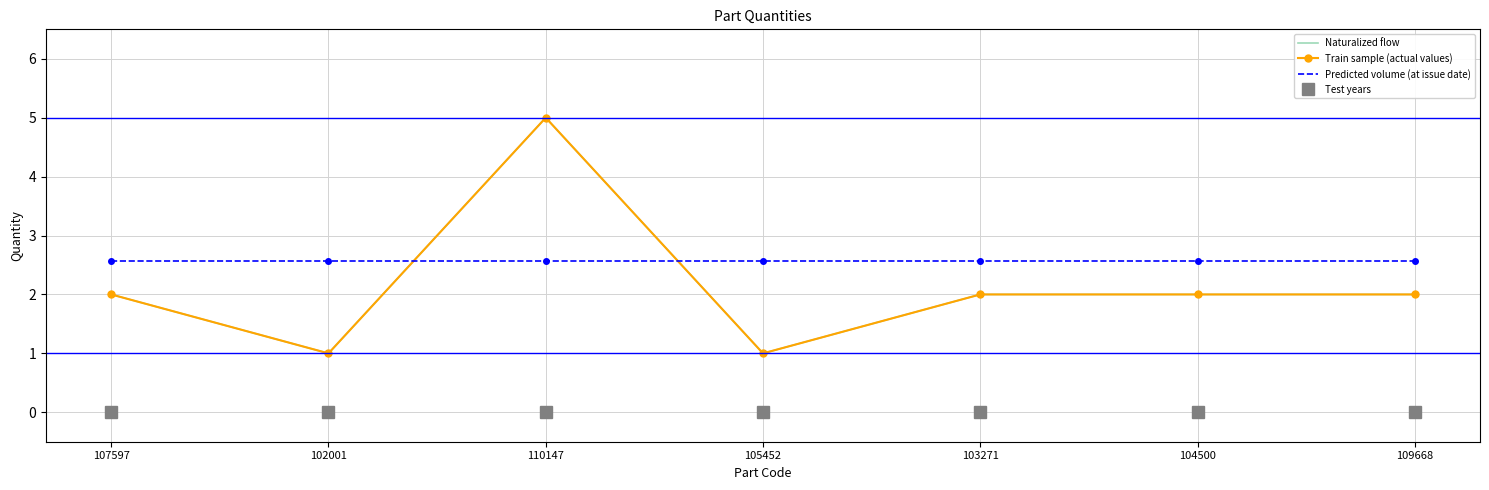

True or false: Naturalized flow and Test years cross at least once.

False